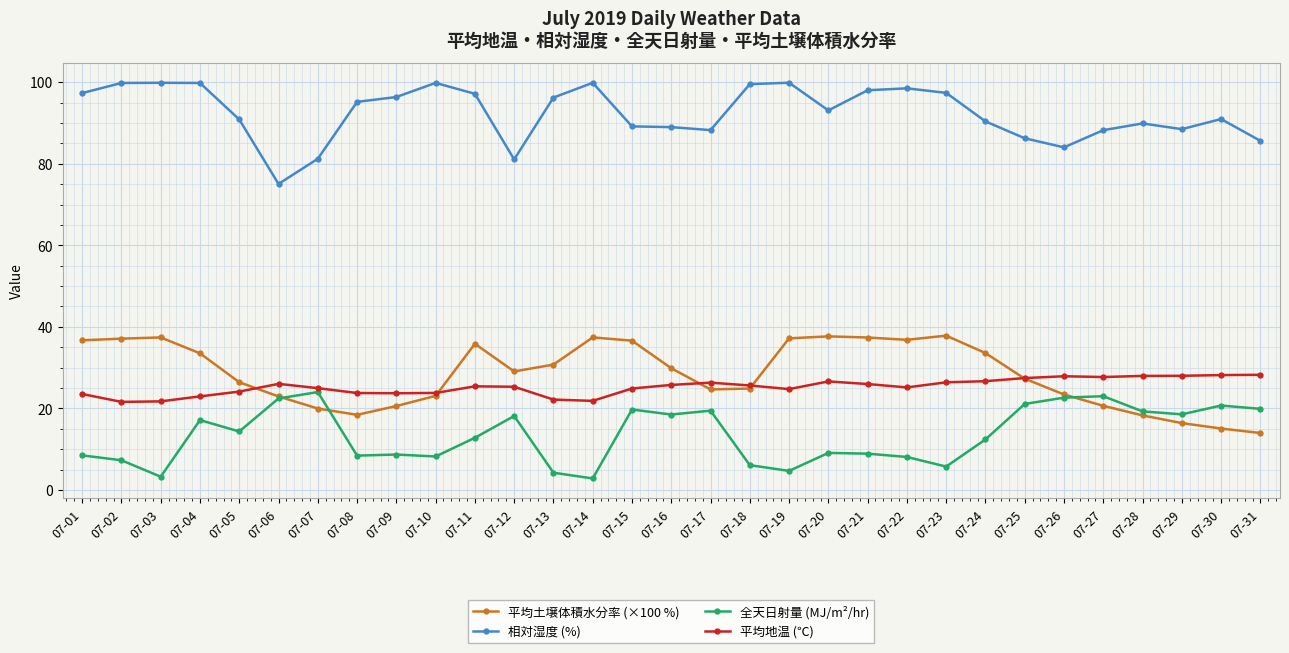

What is the value of the 平均地温 (℃) point at the 19th from the left?

24.7